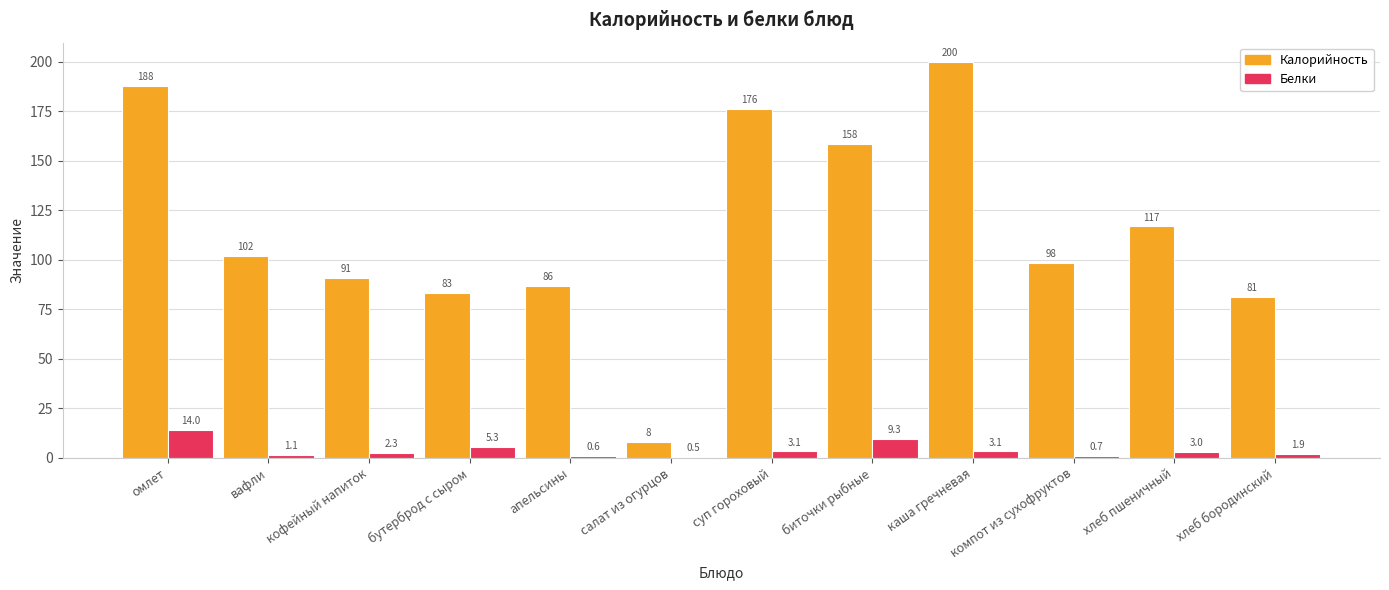

Which series has the largest range (max minus min)?

Калорийность